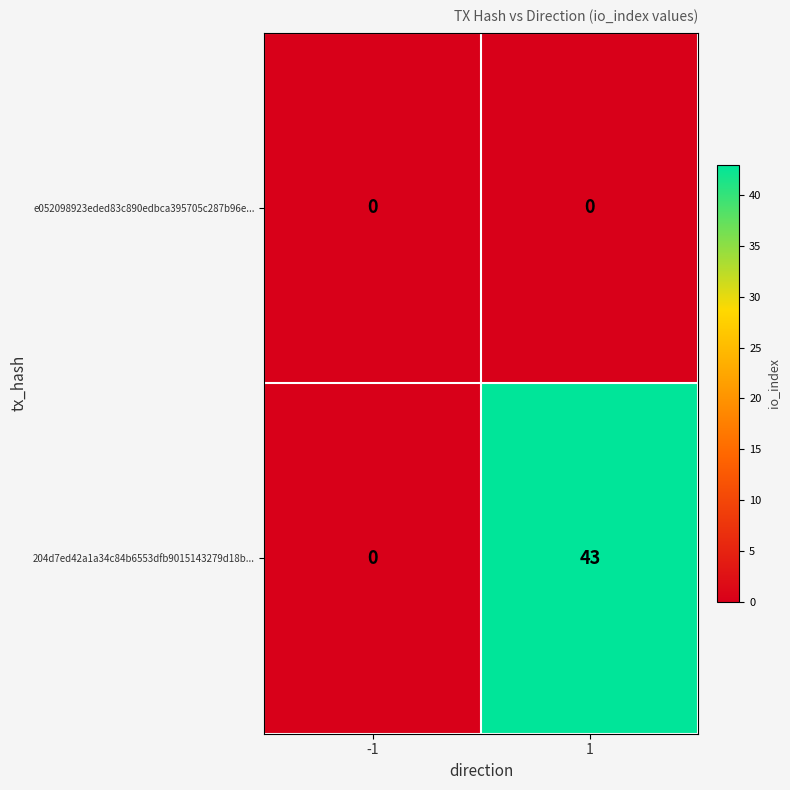

How many values in 204d7ed42a1a34c84b6553dfb9015143279d18b... are above zero?

1